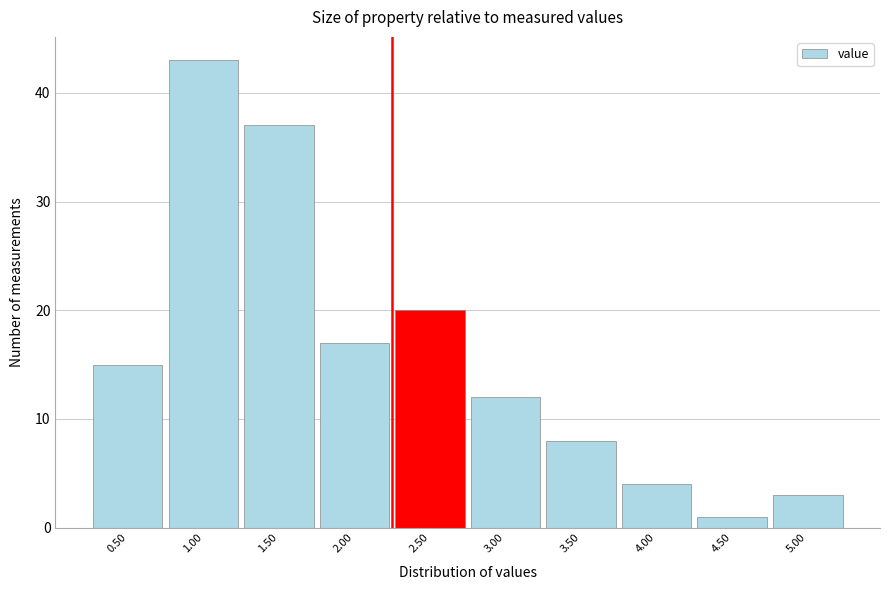

Reading left to right, list all the values displayed in this chart.

0.50=15	1.00=43	1.50=37	2.00=17	2.50=20	3.00=12	3.50=8	4.00=4	4.50=1	5.00=3